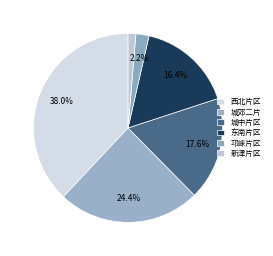

How many segments does this pie chart have?

6